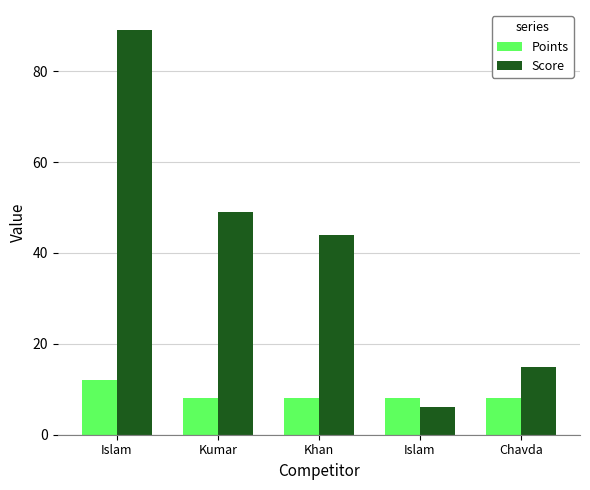

Between Khan and Islam, which series saw the biggest shift?

Score